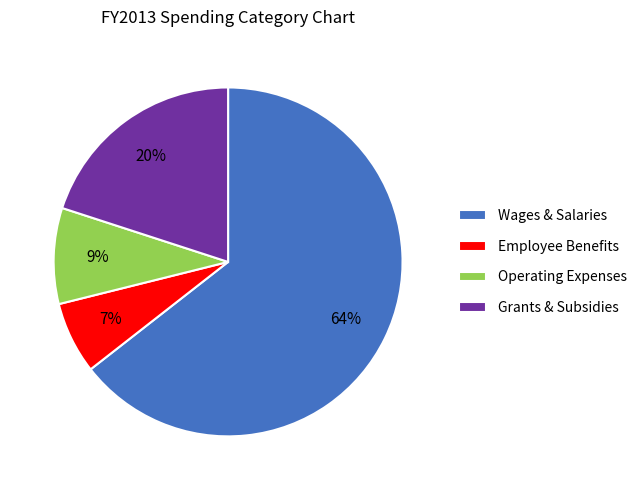

Is it true that Wages & Salaries is 64% of the pie?

True